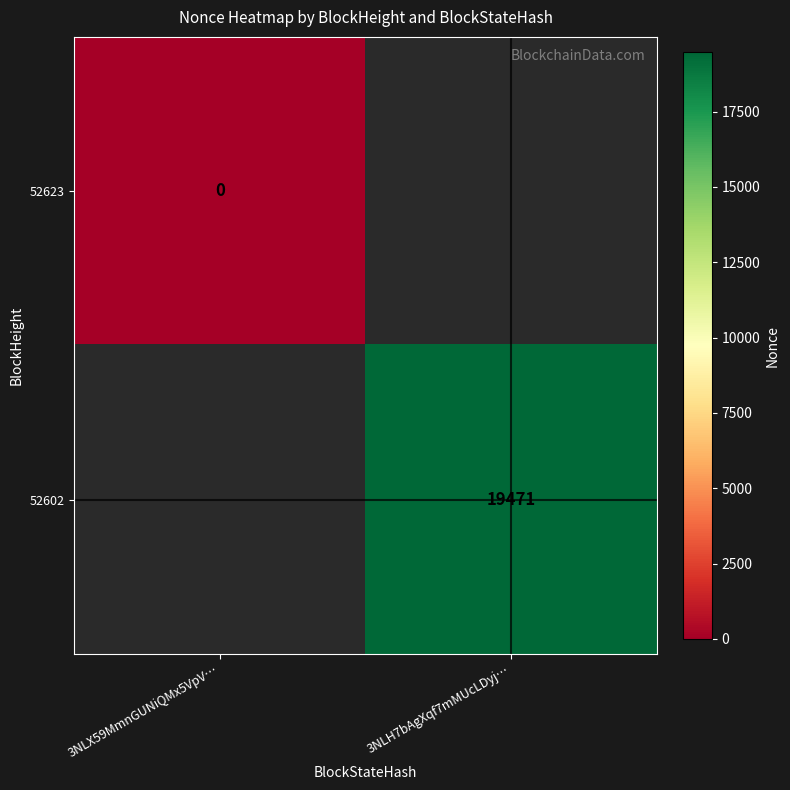

Rank the series by their maximum value, from lowest to highest.

52623, 52602